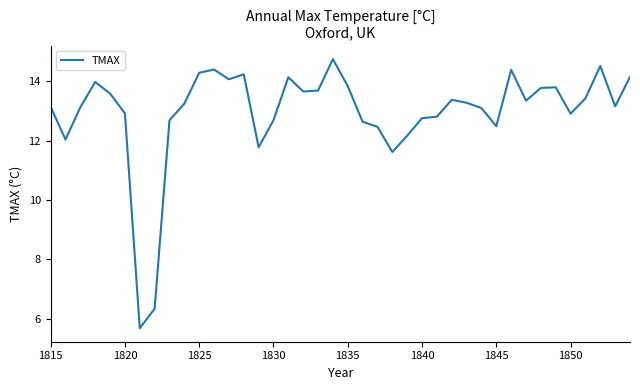

What is the difference between the maximum and minimum values?

9.1